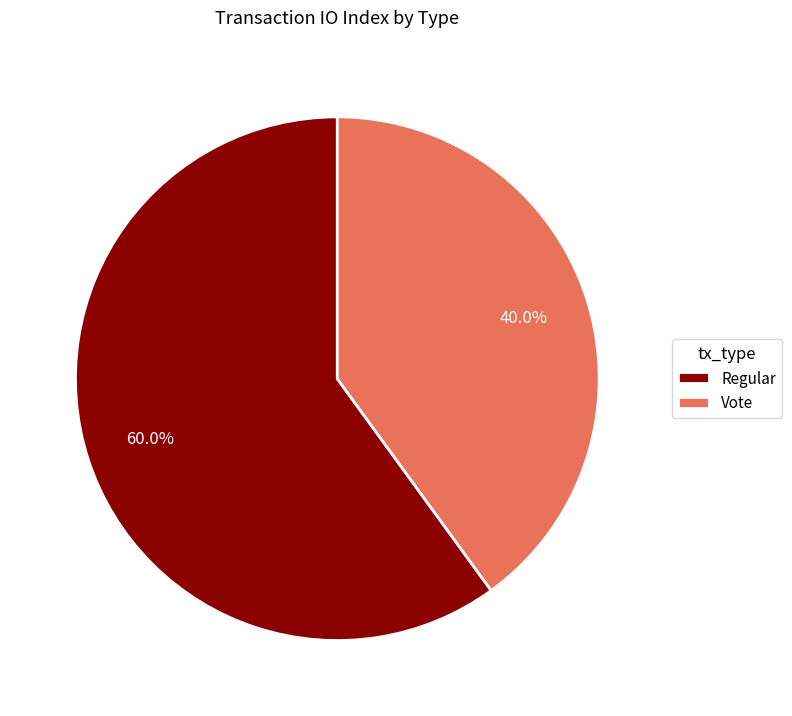

How many segments does this pie chart have?

2